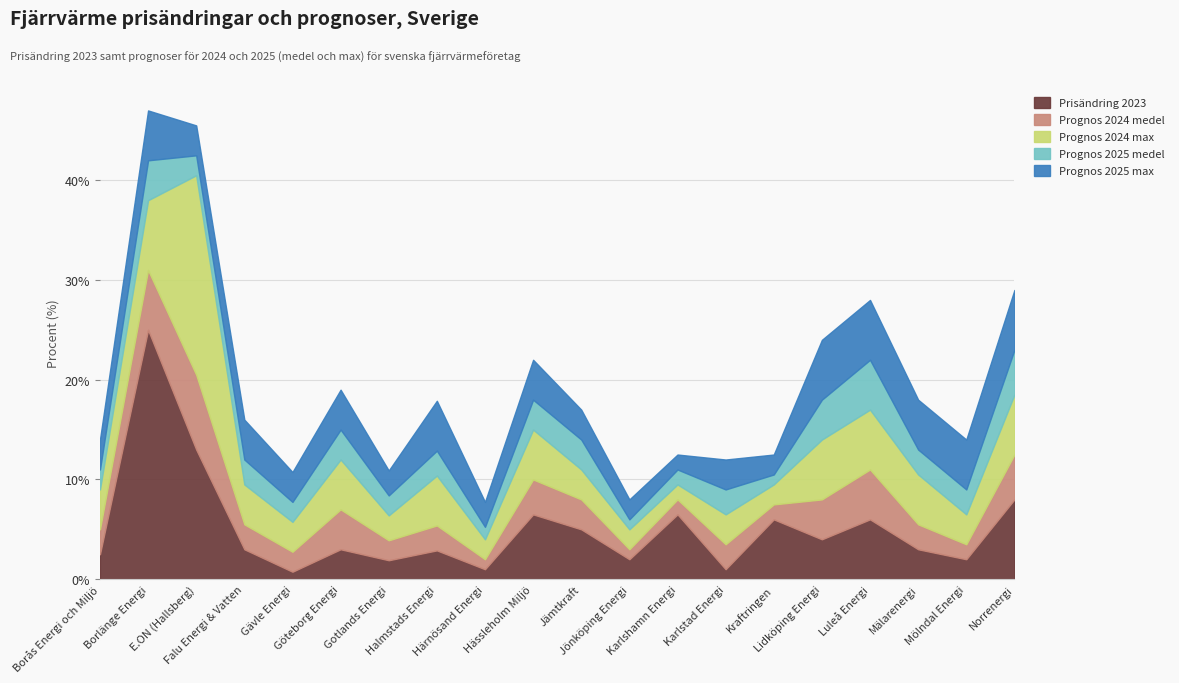

Between Lidköping Energi and Hässleholm Miljö, which is larger?

Hässleholm Miljö